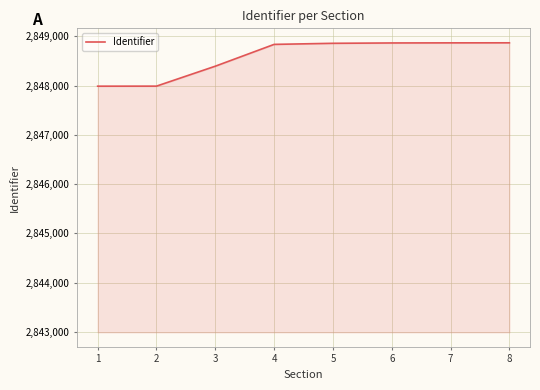

Is it true that the value at 3 is 2848395?

True